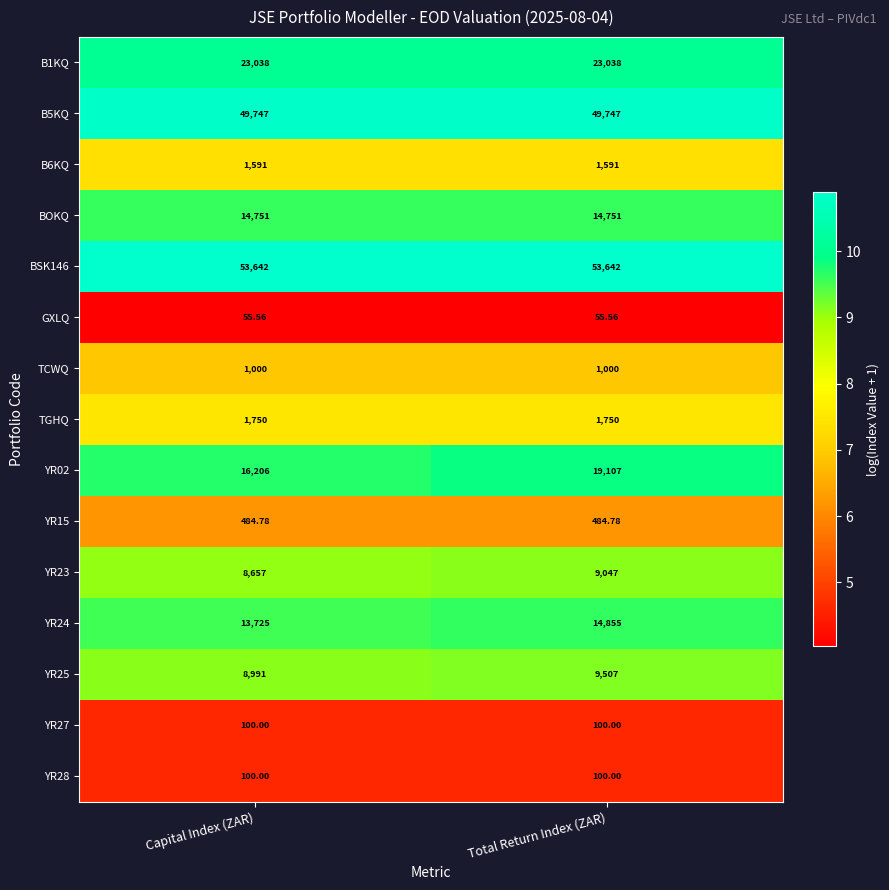

Which category has the highest value in the YR24 series?

Total Return Index (ZAR)